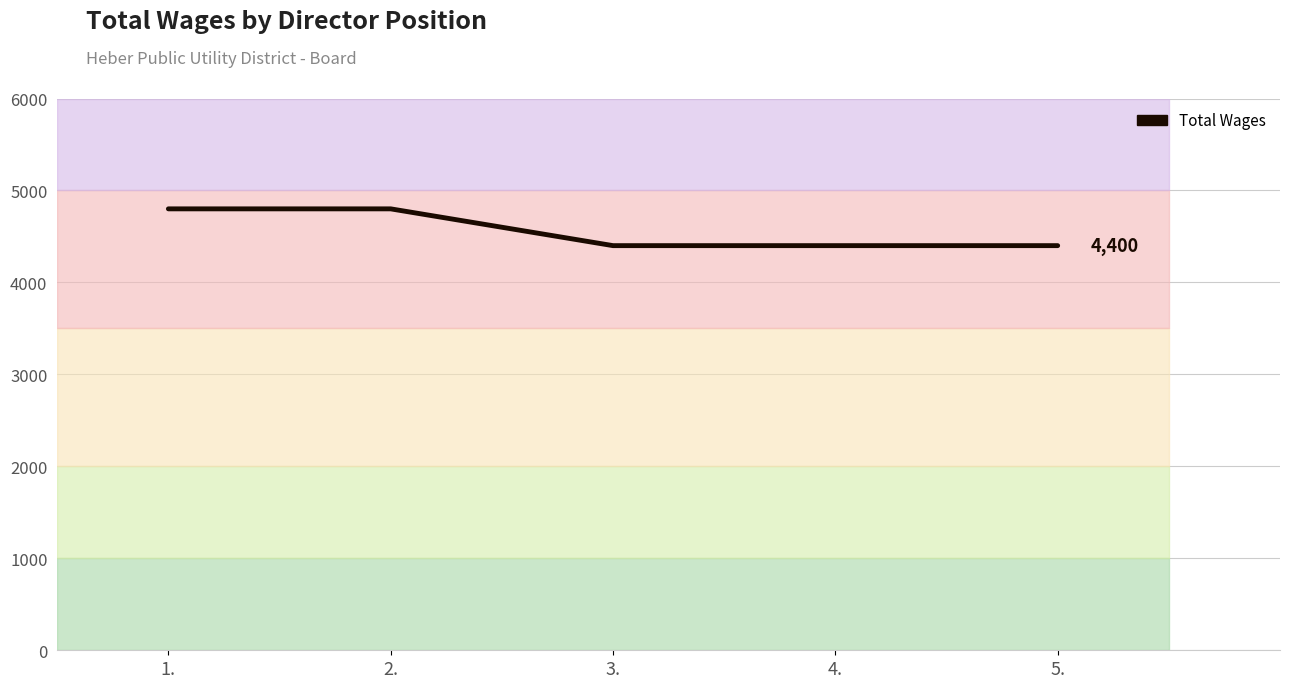

List the labels in order of value, smallest first.

3., 4., 5., 1., 2.